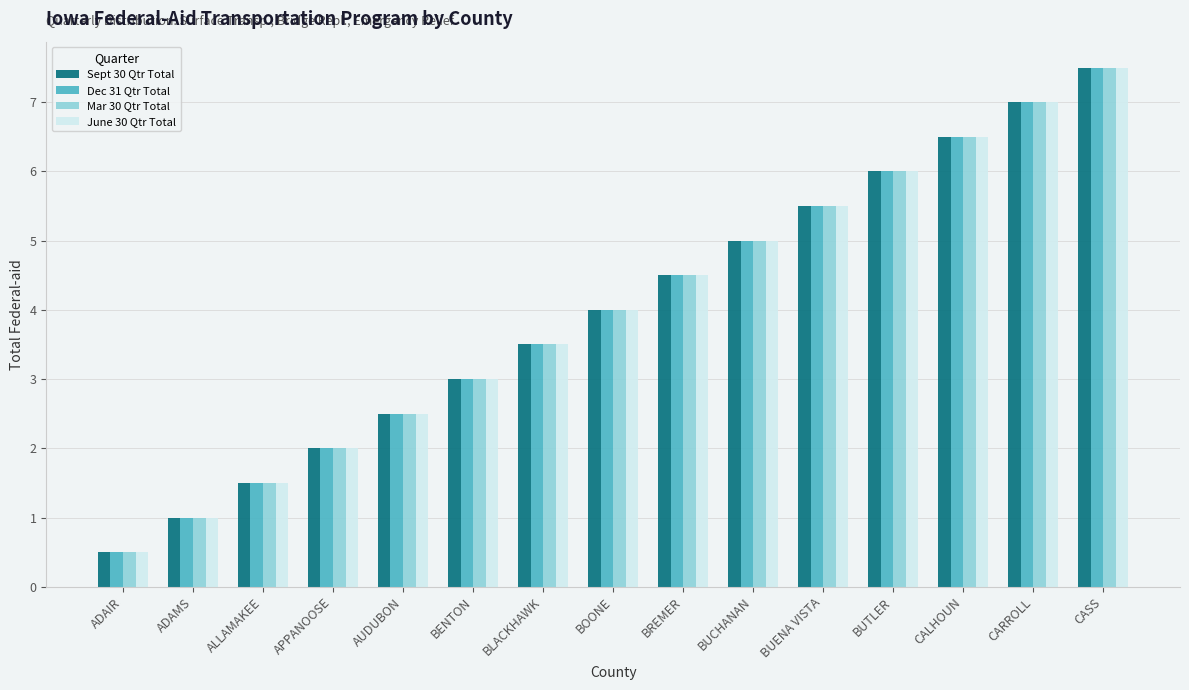

What is the label of the 12th bar from the right?

APPANOOSE